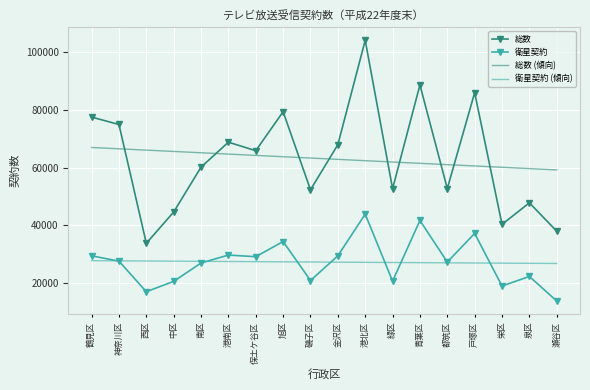

What is the difference between the maximum and second lowest values in the 総数 (傾向) series?

7334.3